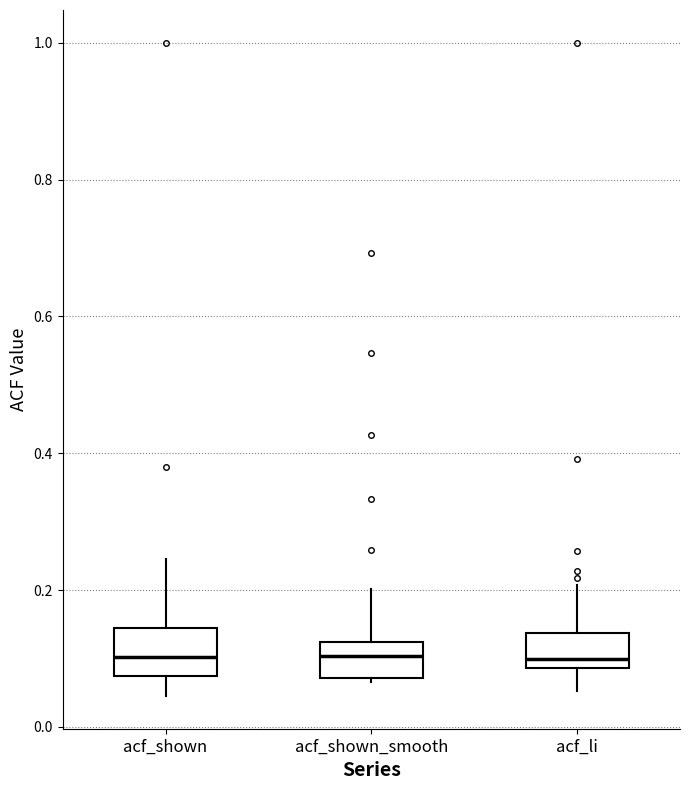

Reading left to right, read every box against the y-axis: the position of its median line, the range the box covers, and the ends of its whiskers. The values are not printed on the chart, so give them approximately, as read against the axis.

acf_shown: median 0.10, box 0.08 to 0.14, whiskers 0.04 to 0.24
acf_shown_smooth: median 0.10, box 0.08 to 0.12, whiskers 0.06 to 0.20
acf_li: median 0.10, box 0.08 to 0.14, whiskers 0.06 to 0.20